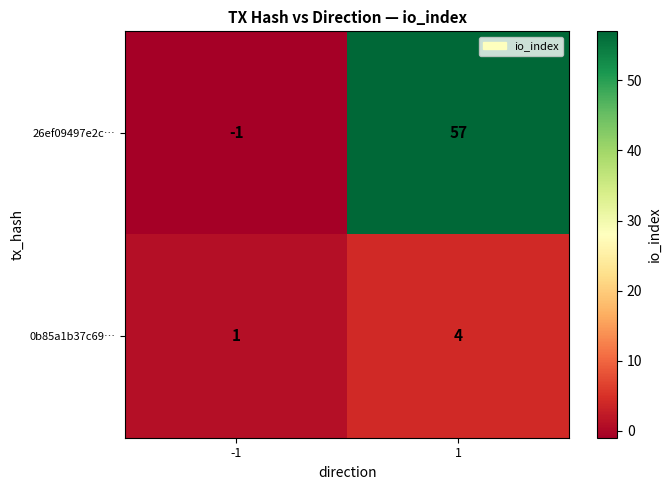

What is the highest value of the 0b85a1b37c69… series?

4